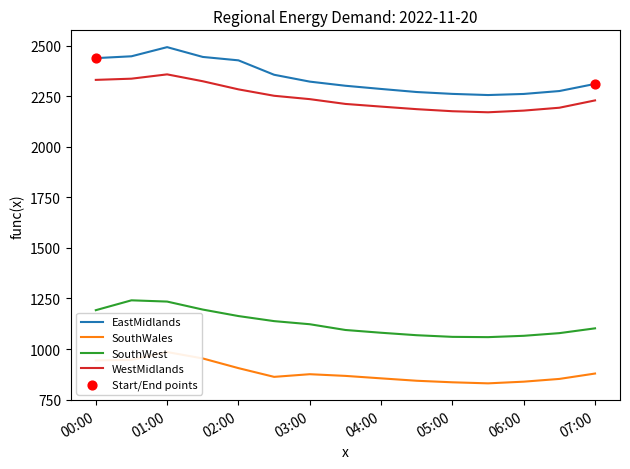

Which series has the largest total across all categories?

EastMidlands